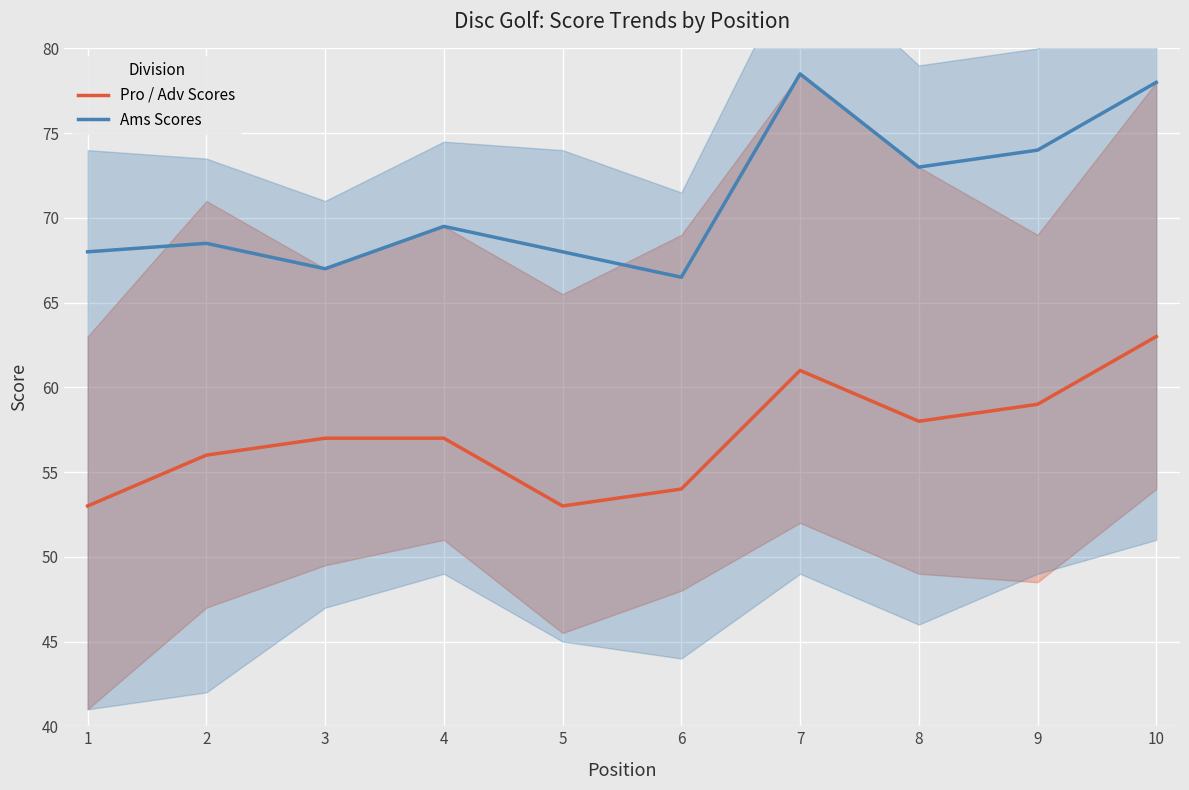

Reading right to left, transcribe all the data shown in this chart.

Pro / Adv Scores: 10=63.0	9=59.0	8=58.0	7=61.0	6=54.0	5=53.0	4=57.0	3=57.0	2=56.0	1=53.0
Ams Scores: 10=78.0	9=74.0	8=73.0	7=78.5	6=66.5	5=68.0	4=69.5	3=67.0	2=68.5	1=68.0